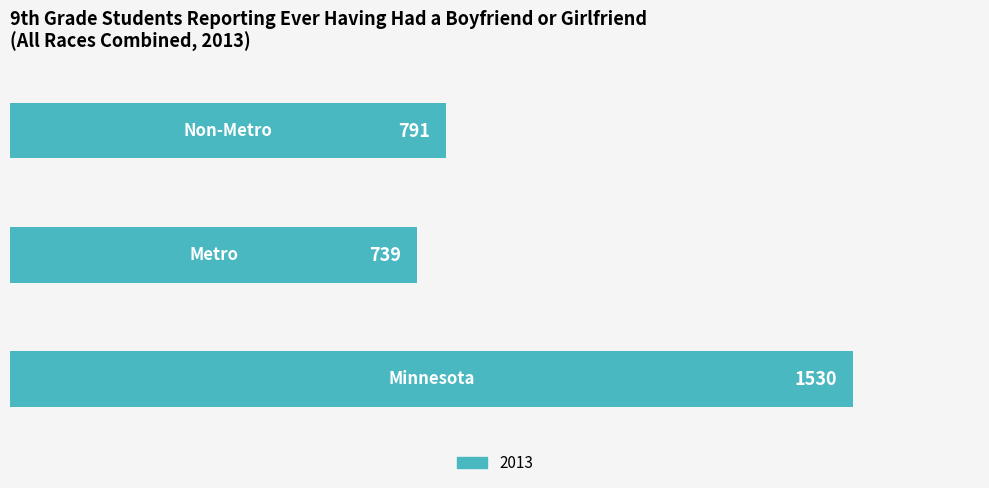

What is the maximum value shown in the chart?

1530